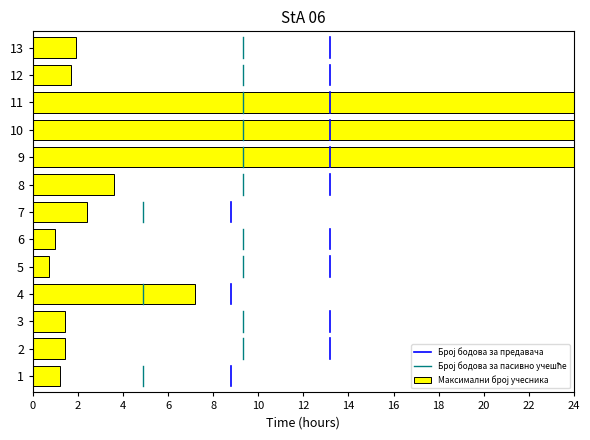

Where does the Број бодова за пасивно учешће series first go above 1?

2